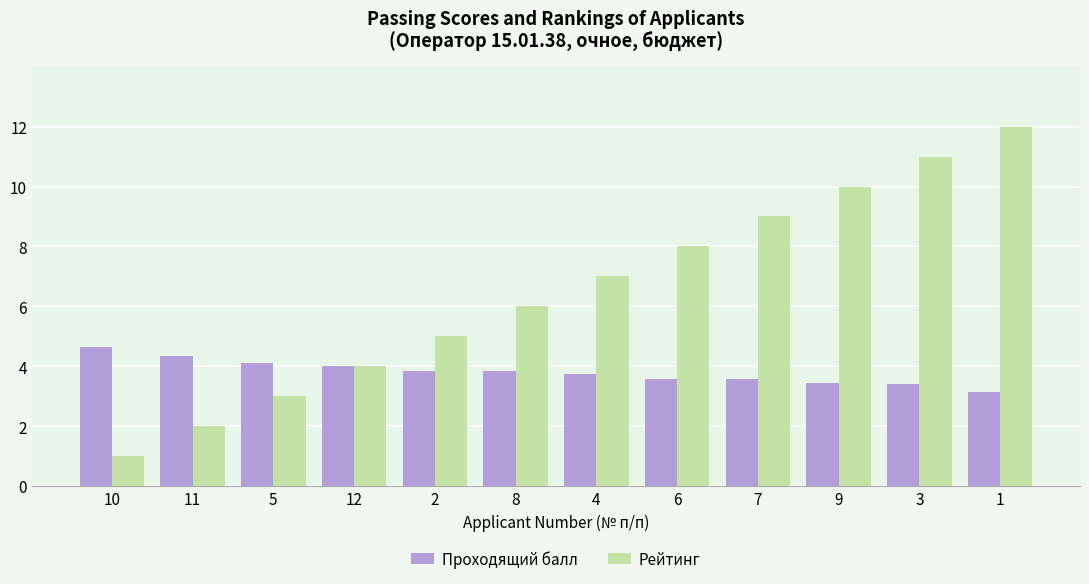

What is the difference between the second highest and second lowest values in the Рейтинг series?

9.0